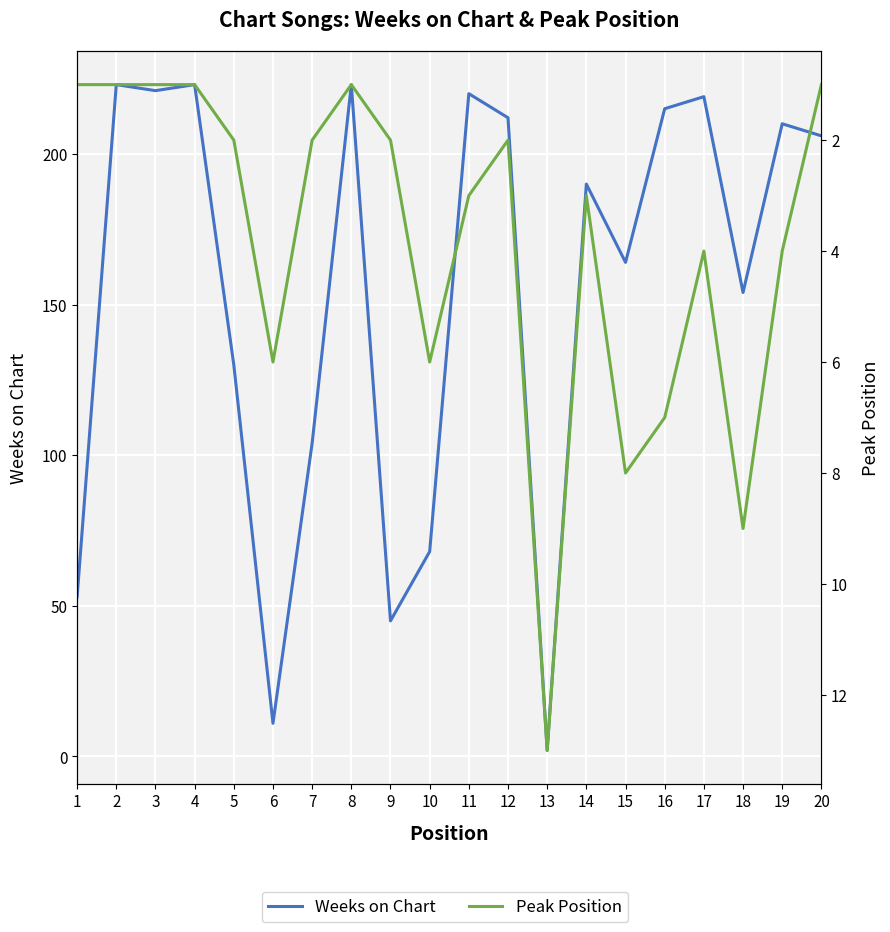

Which series has the largest total across all categories?

Weeks on Chart